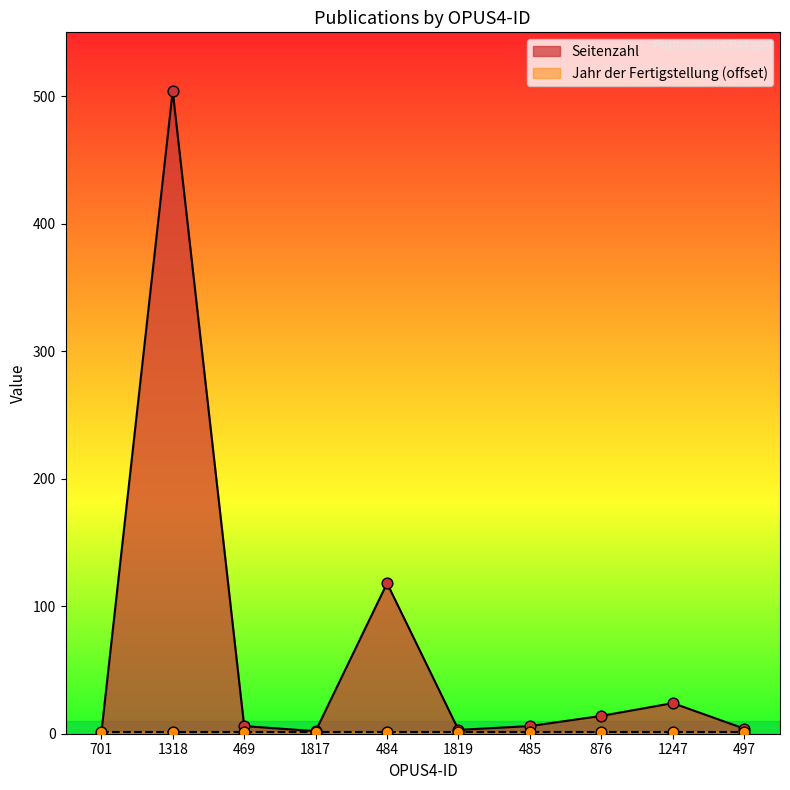

What is the ratio of the value at 485 to the value at 1247?

0.2